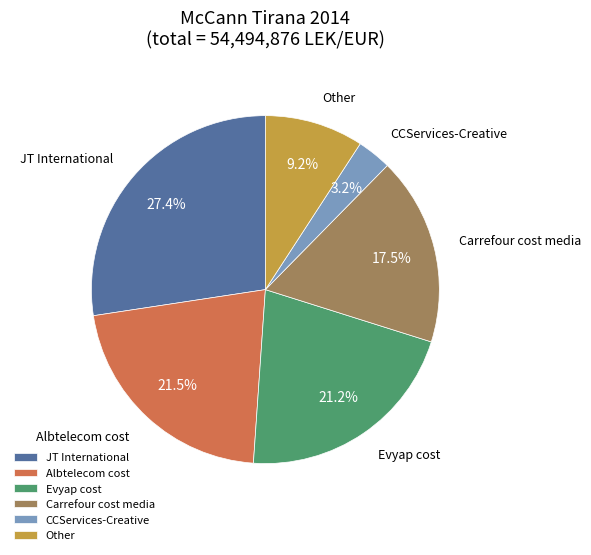

Does JT International represent more than half of the total?

No